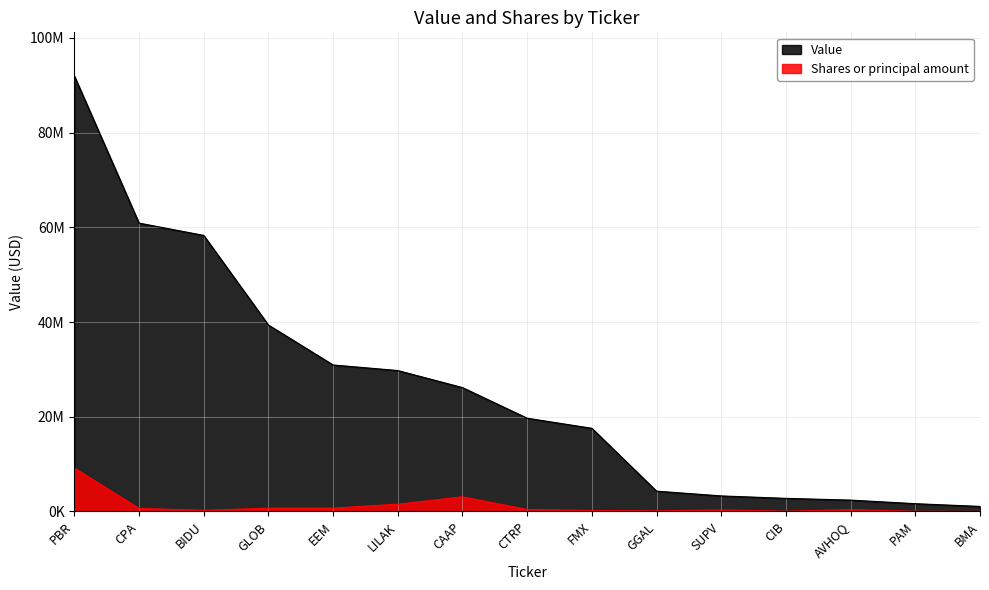

What is the minimum value shown in the chart?

18172